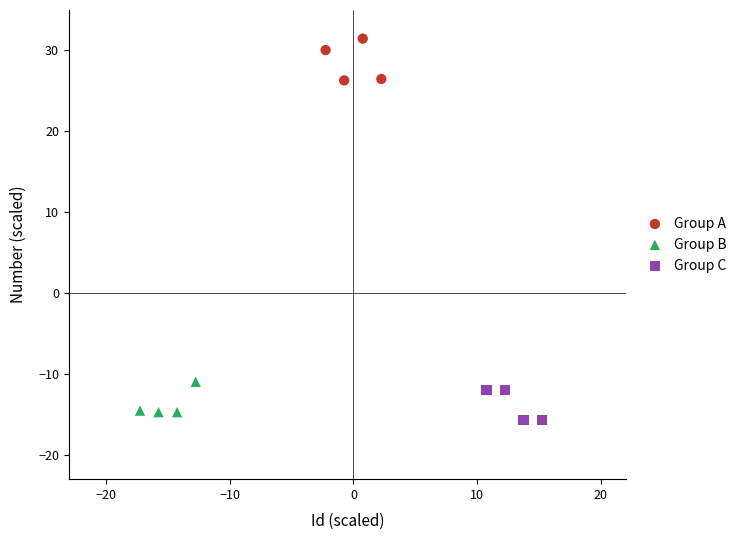

Which series reaches the maximum Y coordinate?

Group A